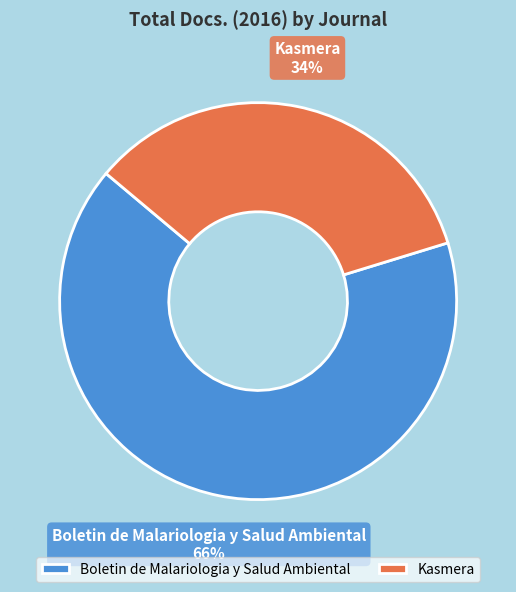

What is the smallest slice in the pie chart?

Kasmera